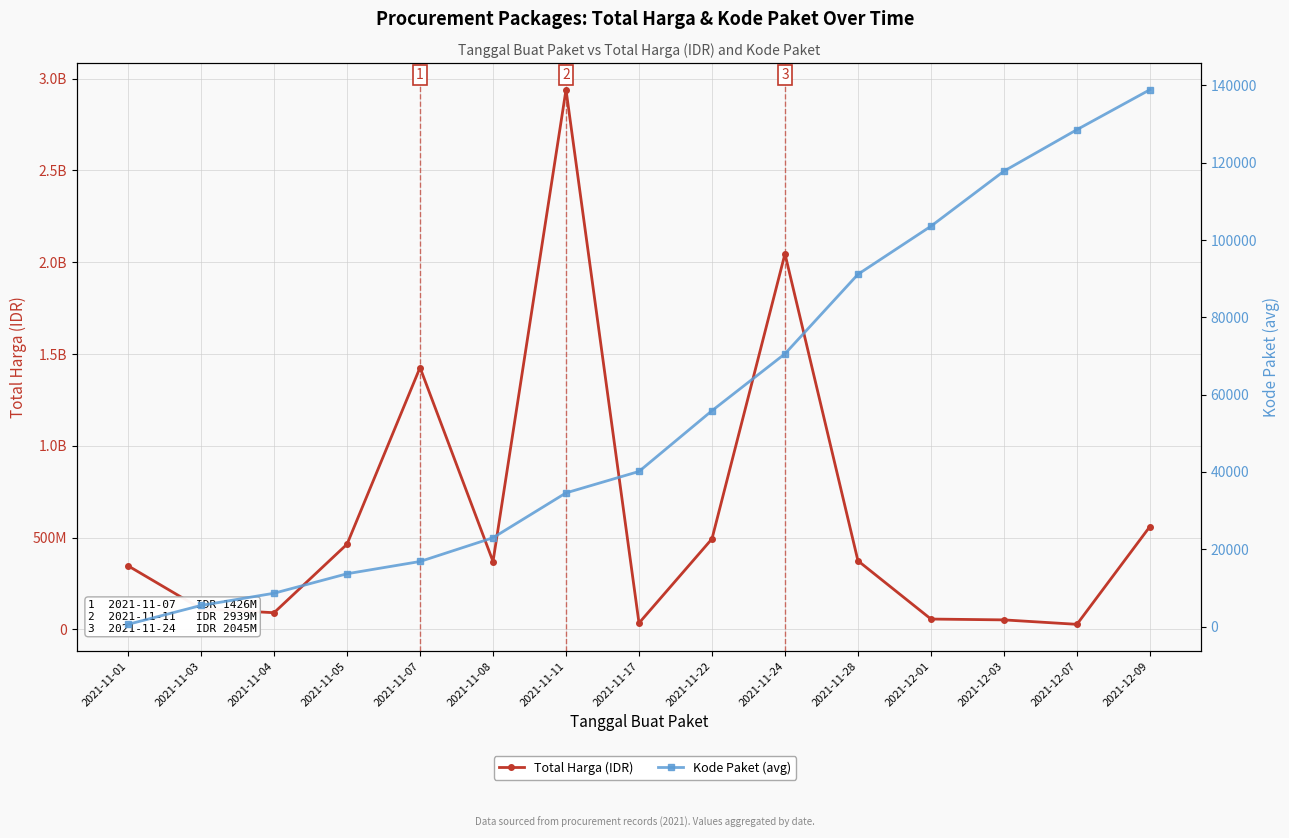

What position from the right is 2021-11-07?

11